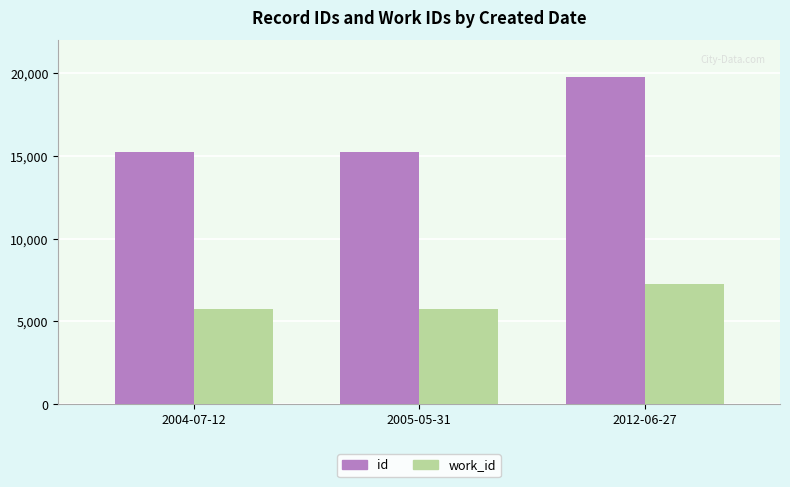

Rank the series at 2004-07-12 from lowest to highest value.

work_id, id